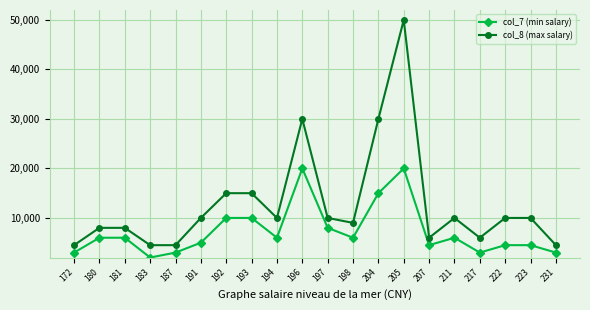

How many series are shown in this chart?

2